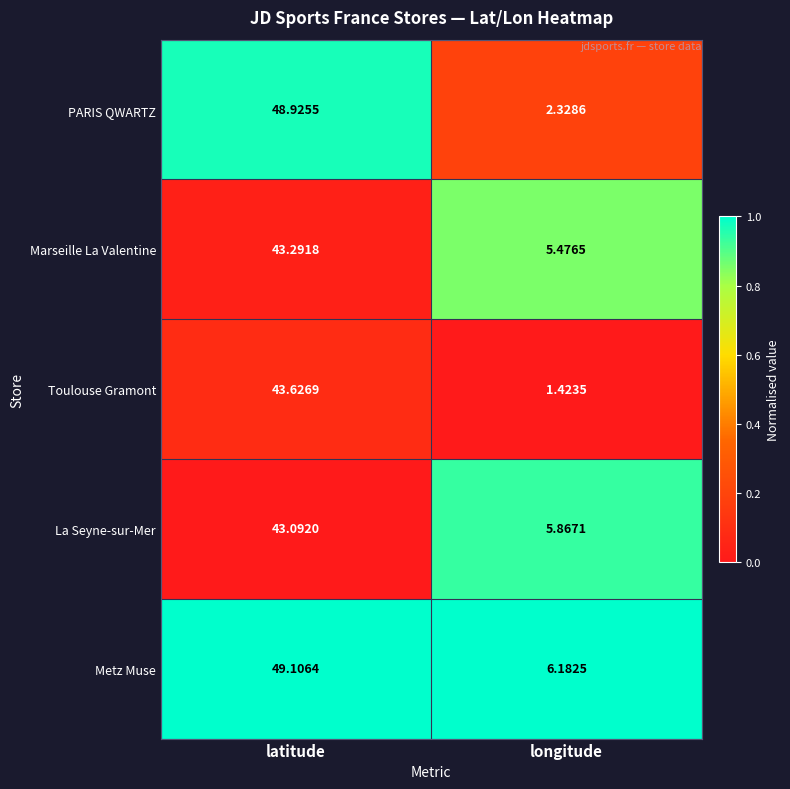

At which category is the sum across all series the highest?

latitude